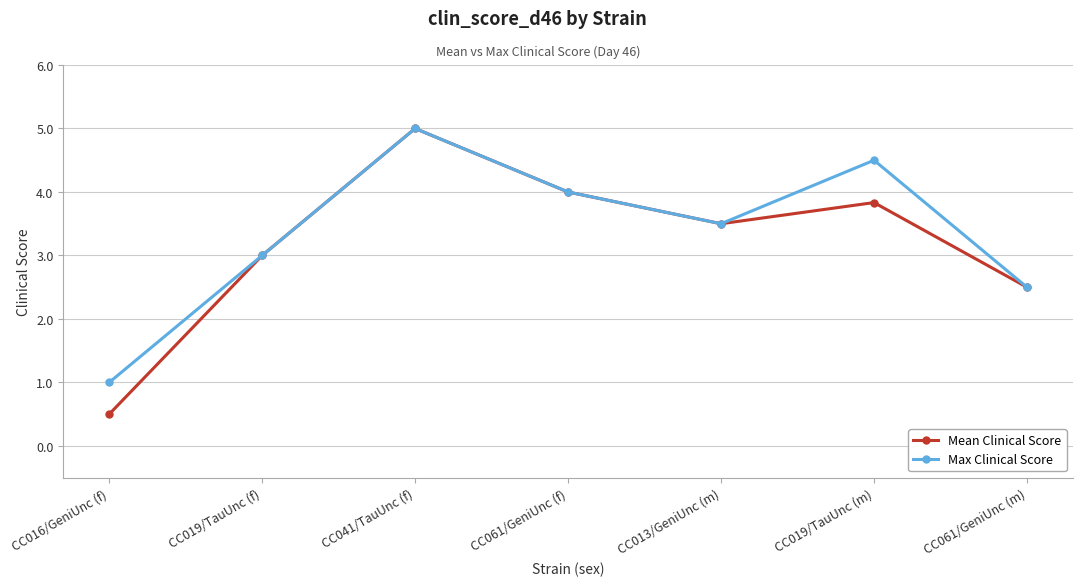

What is the approximate value of Max Clinical Score at CC016/GeniUnc (f)?

1.0